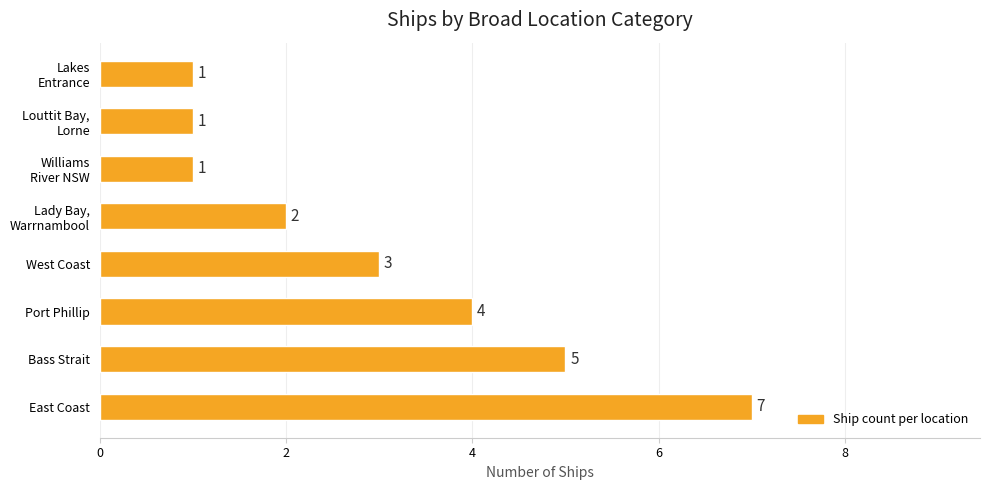

What is the difference between the second highest and second lowest values?

4